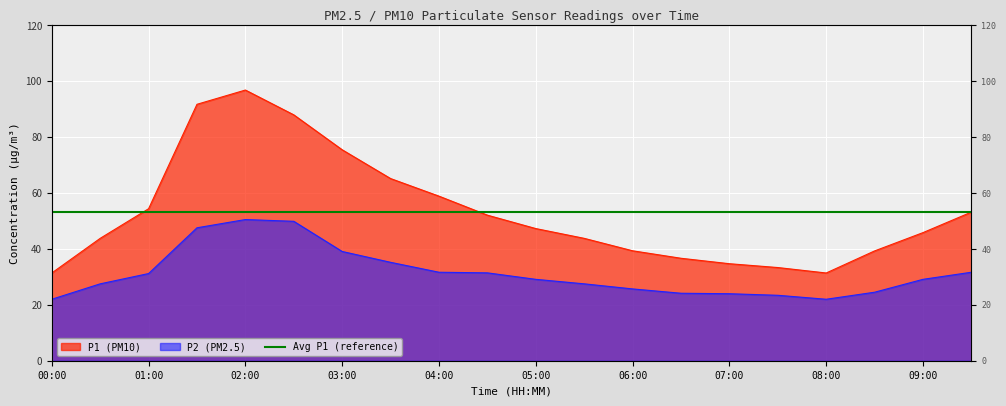

True or false: P2 and P1 intersect in this chart.

False